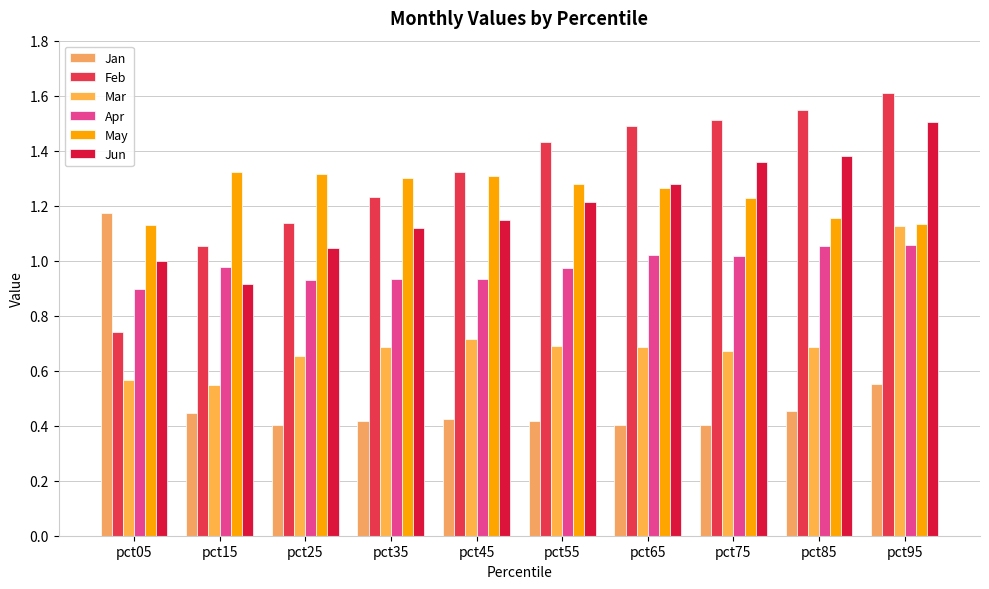

Reading left to right, what are all the values shown in this chart?

Jan: 1.2	0.4	0.4	0.4	0.4	0.4	0.4	0.4	0.5	0.6
Feb: 0.7	1.1	1.1	1.2	1.3	1.4	1.5	1.5	1.5	1.6
Mar: 0.6	0.5	0.7	0.7	0.7	0.7	0.7	0.7	0.7	1.1
Apr: 0.9	1.0	0.9	0.9	0.9	1.0	1.0	1.0	1.1	1.1
May: 1.1	1.3	1.3	1.3	1.3	1.3	1.3	1.2	1.2	1.1
Jun: 1.0	0.9	1.0	1.1	1.1	1.2	1.3	1.4	1.4	1.5